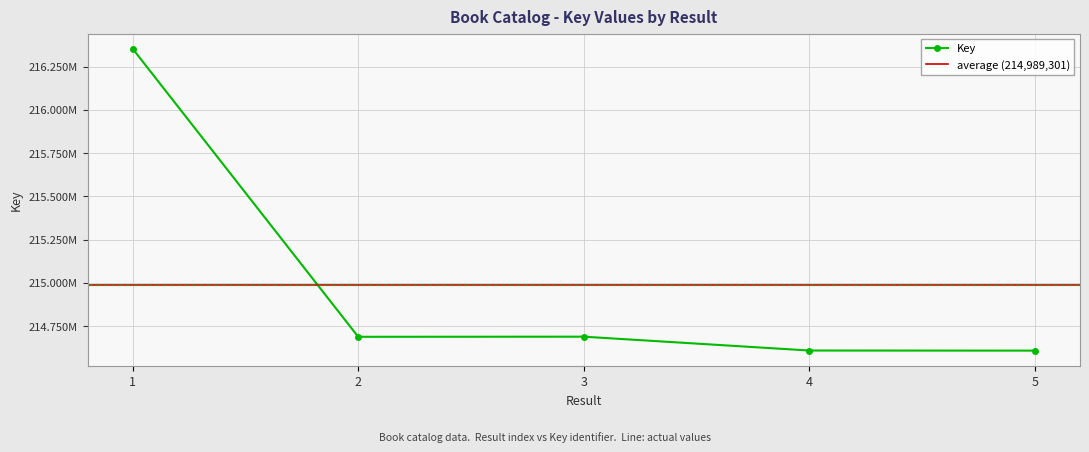

At which category does the data reach its first local valley?

2